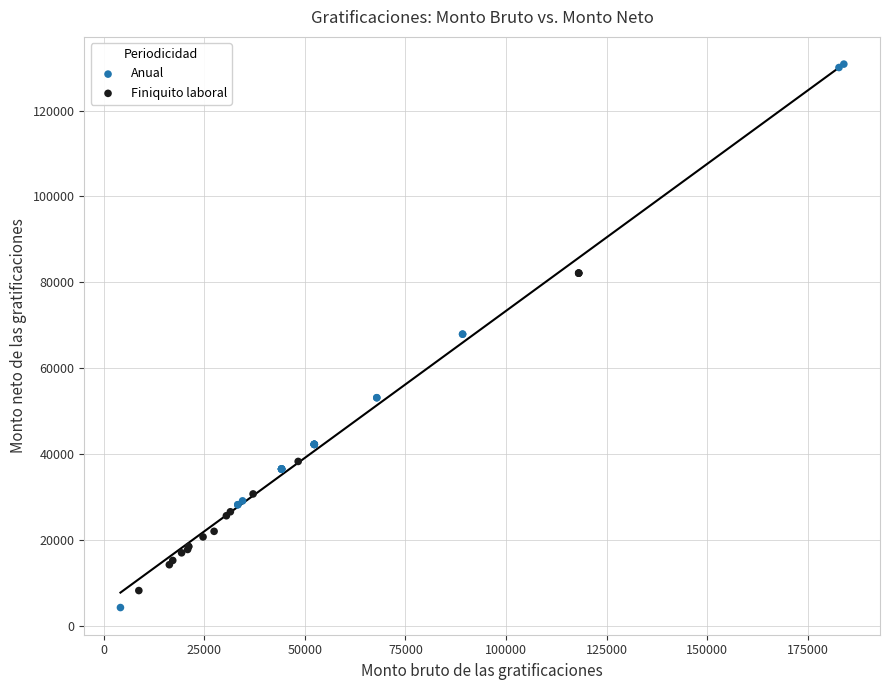

Which series has the largest Y range (max minus min)?

Anual